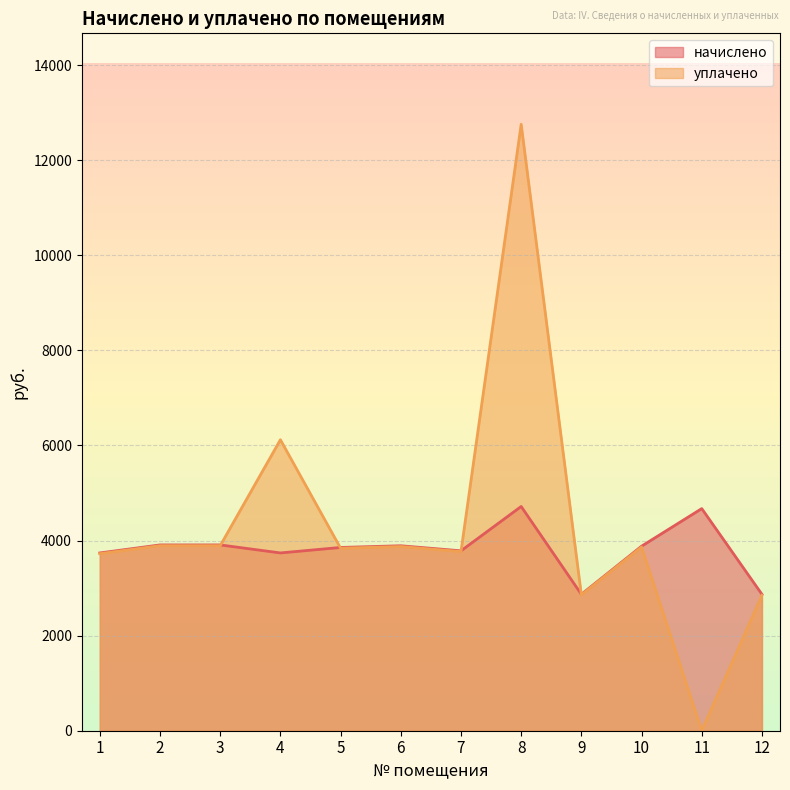

True or false: уплачено has more than 1 interior local peaks.

True